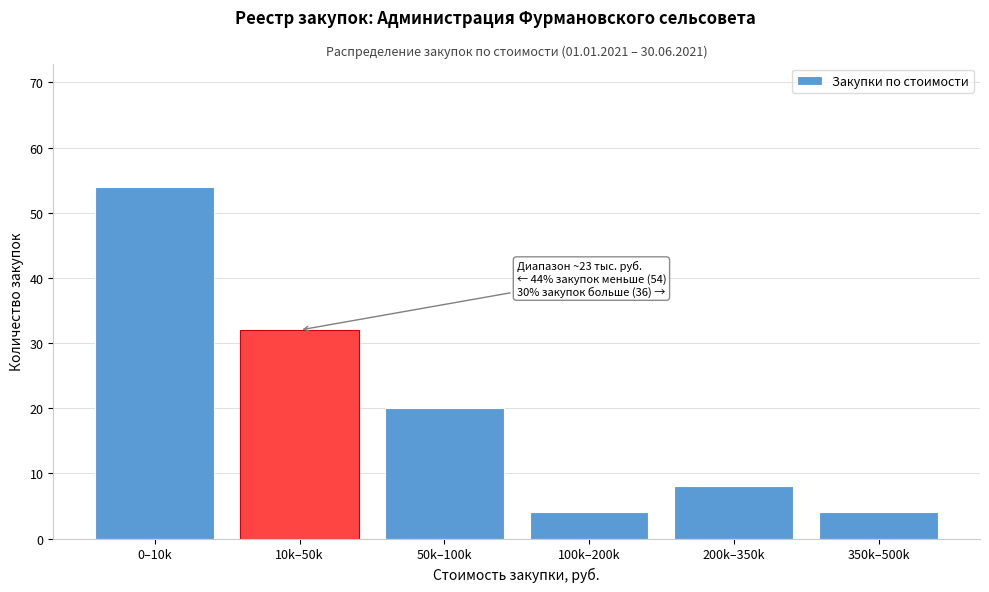

Reading left to right, transcribe all the data shown in this chart.

54	32	20	4	8	4